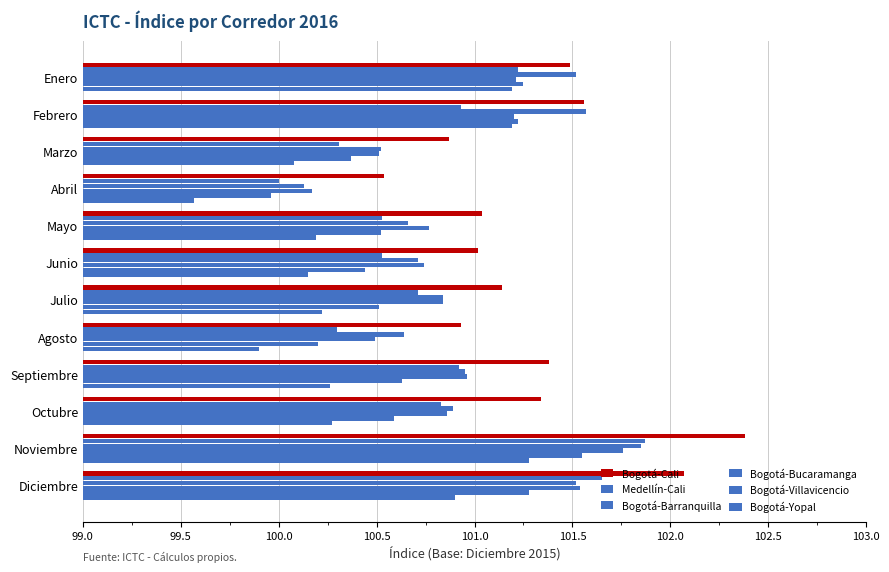

What is the maximum value for Bogotá-Barranquilla?

101.8